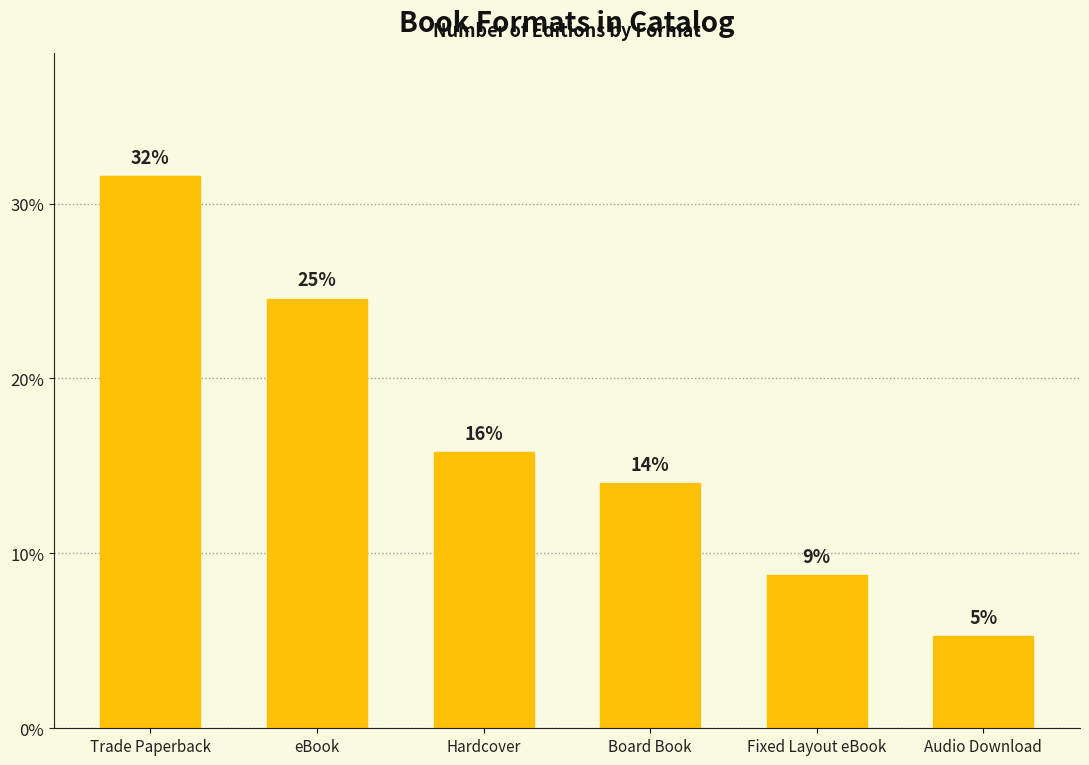

Where is the data nearest to the value 10?

Hardcover